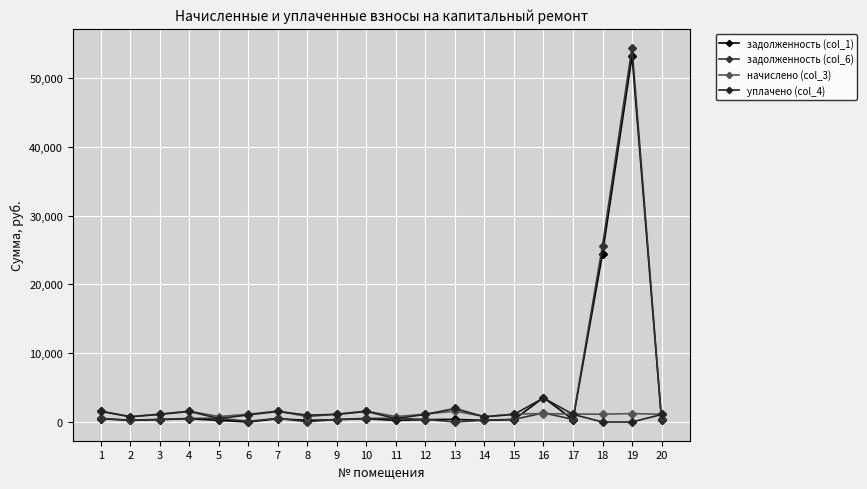

At which category does the chart reach its peak across all series?

19